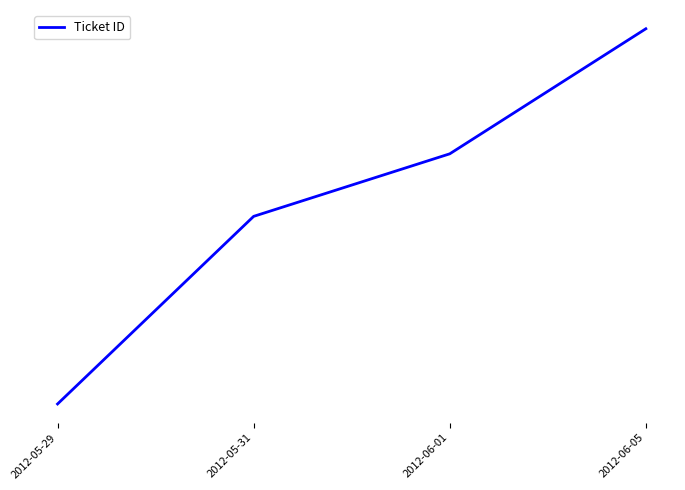

What is the label of the 1st point from the right?

2012-06-05